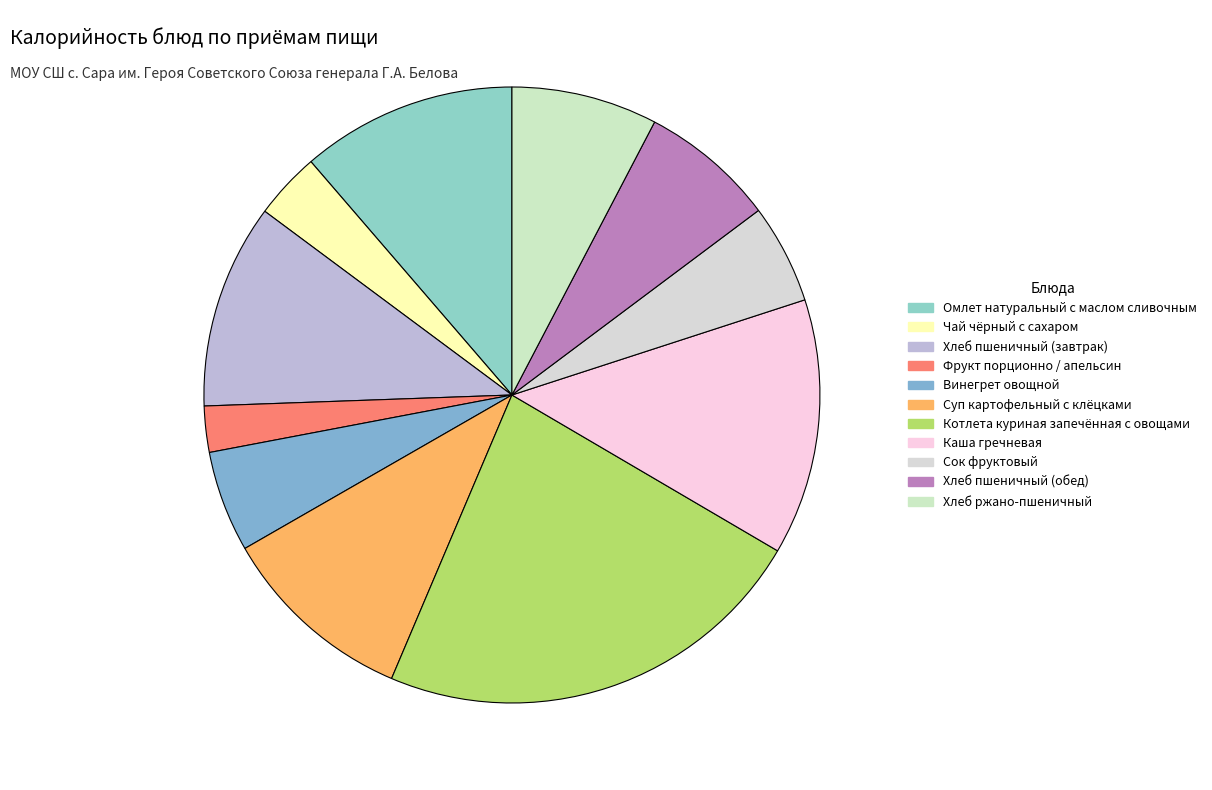

Which category has the biggest portion of the pie?

Котлета куриная запечённая с овощами